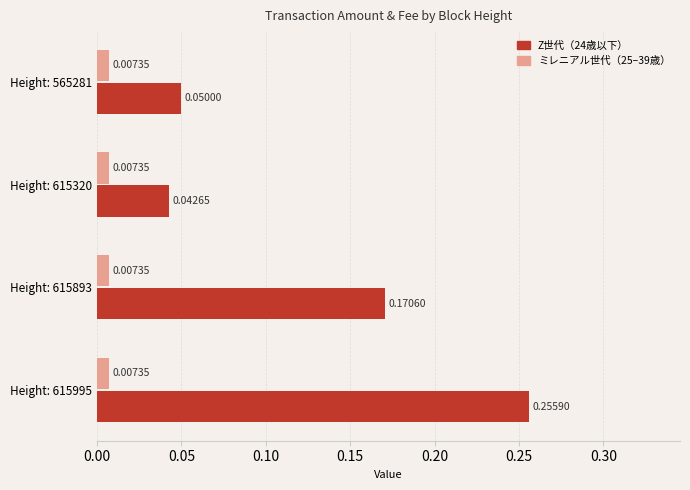

At which category is the sum across all series the highest?

Height: 615995